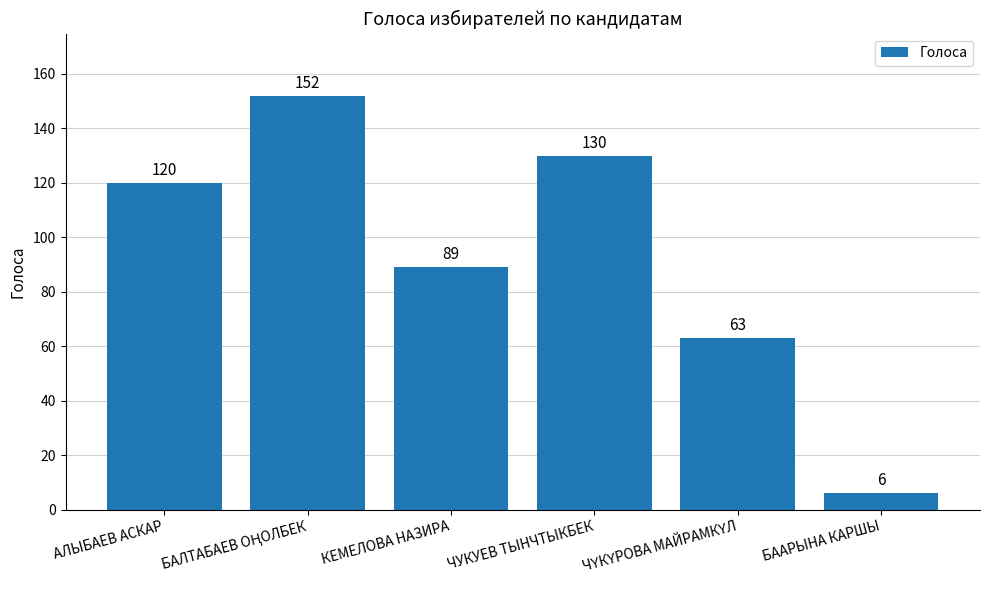

What is the ratio of the value at АЛЫБАЕВ АСКАР to the value at ЧУКУЕВ ТЫНЧТЫКБЕК?

0.9